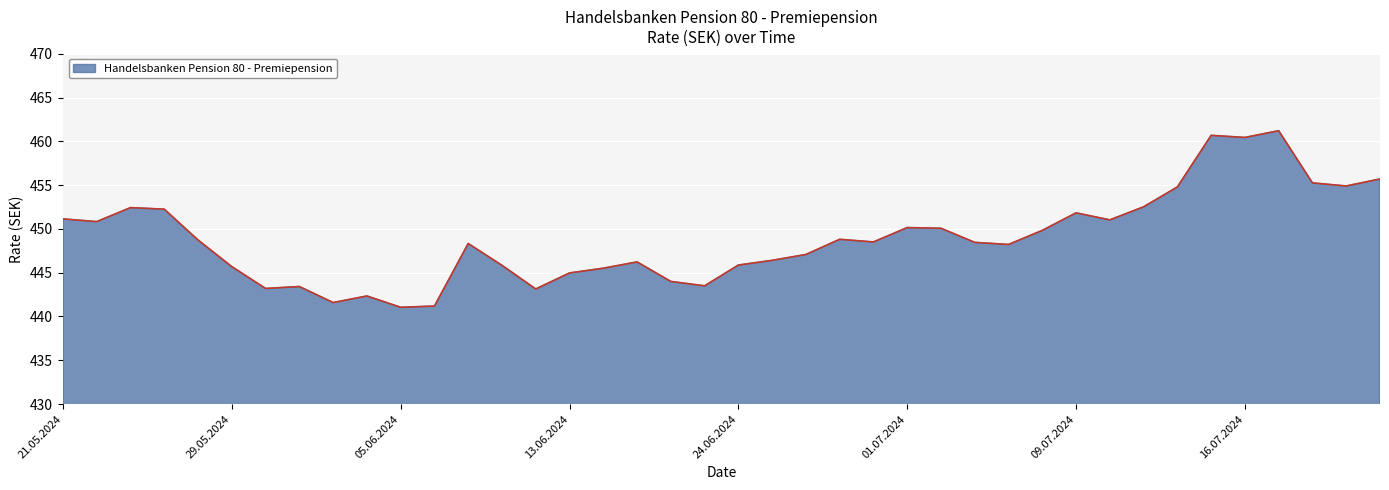

What is the difference between the maximum and minimum values?

20.2